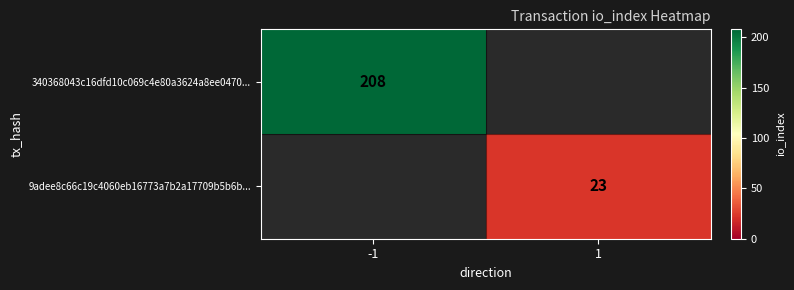

The value of 340368043c16dfd10c069c4e80a3624a8ee0470... at -1 is 305. True or false?

False